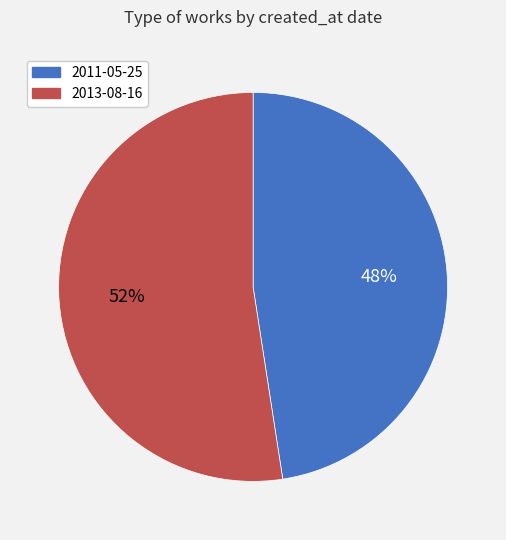

What is the smallest slice in the pie chart?

2011-05-25